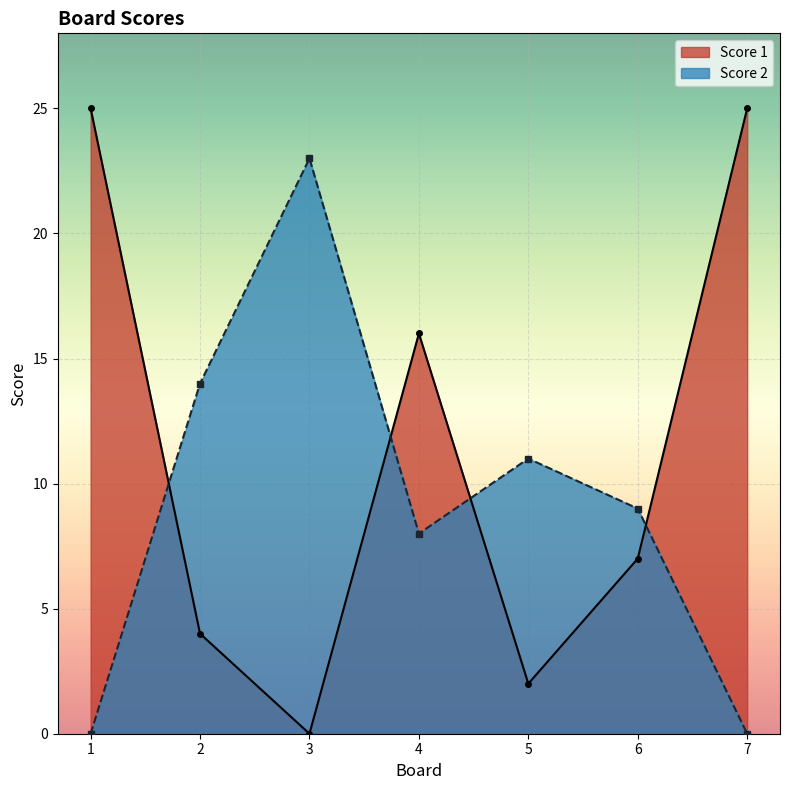

What is the approximate value of Score 1 at 5?

2